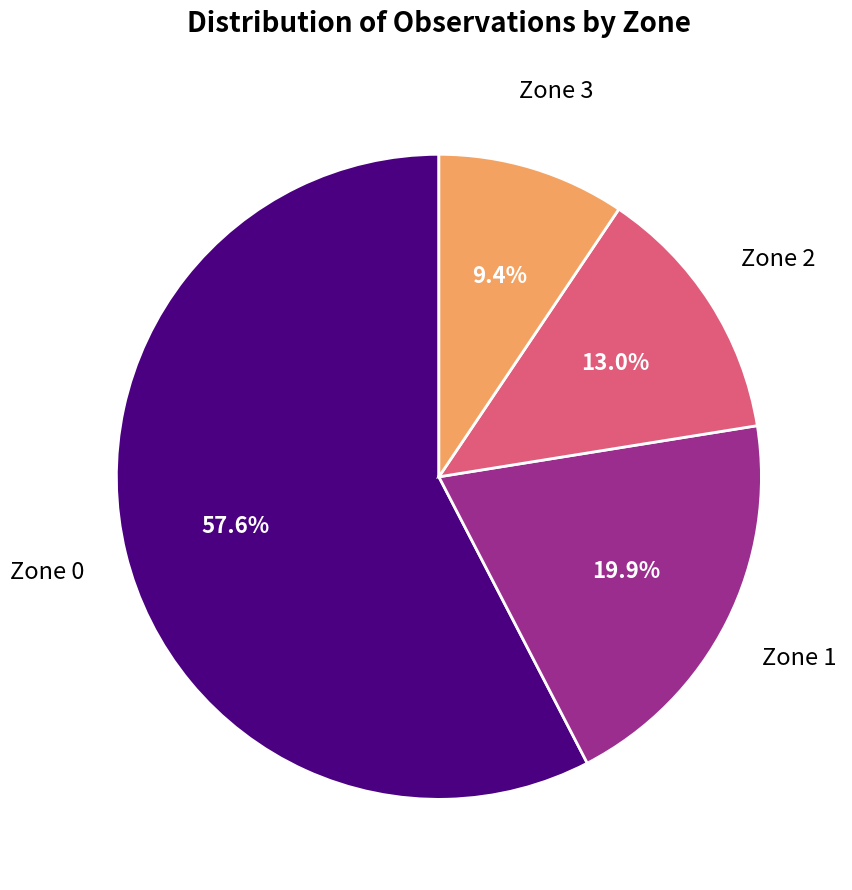

Is there a majority slice in this chart?

Yes